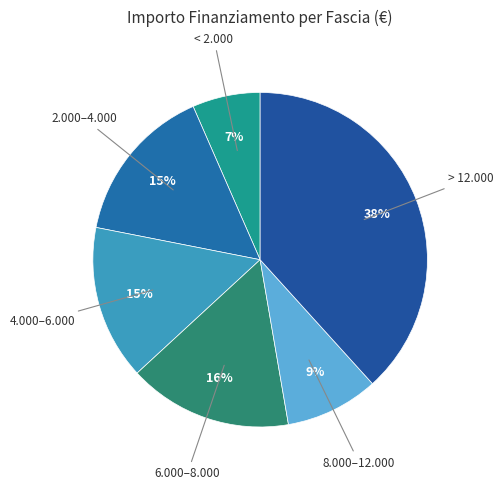

Is there any slice that represents more than half of the pie?

No